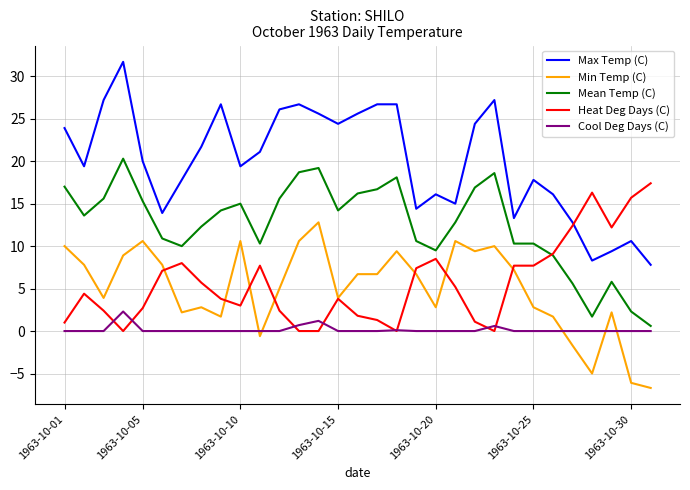

What are all the series names shown in the legend?

Max Temp (C), Min Temp (C), Mean Temp (C), Heat Deg Days (C), Cool Deg Days (C)